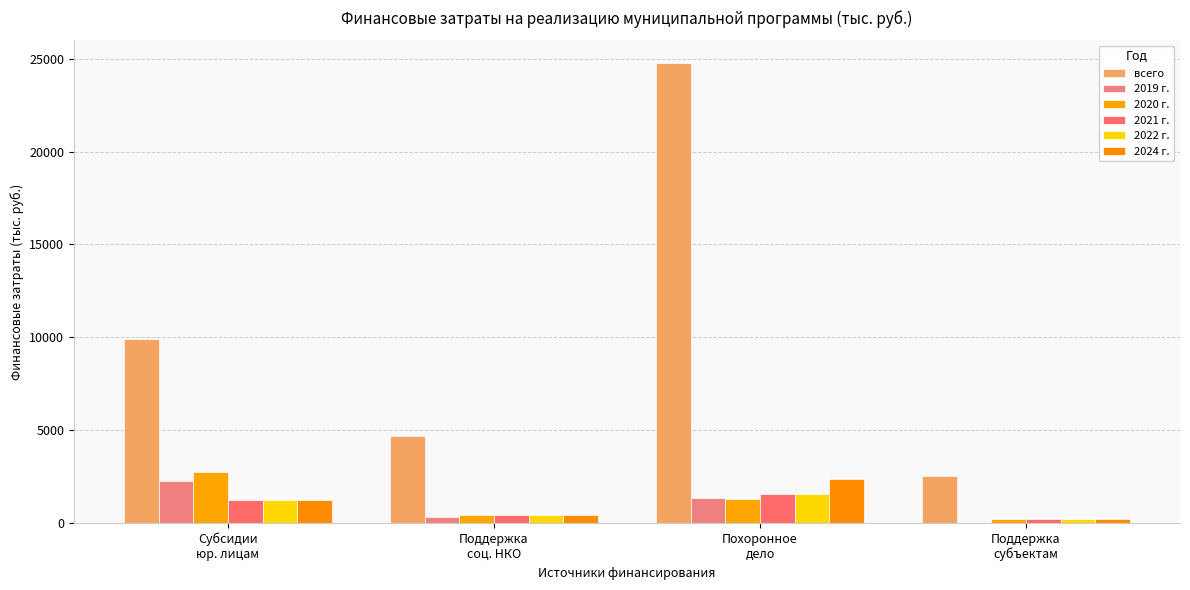

Which series has the widest spread of values?

всего